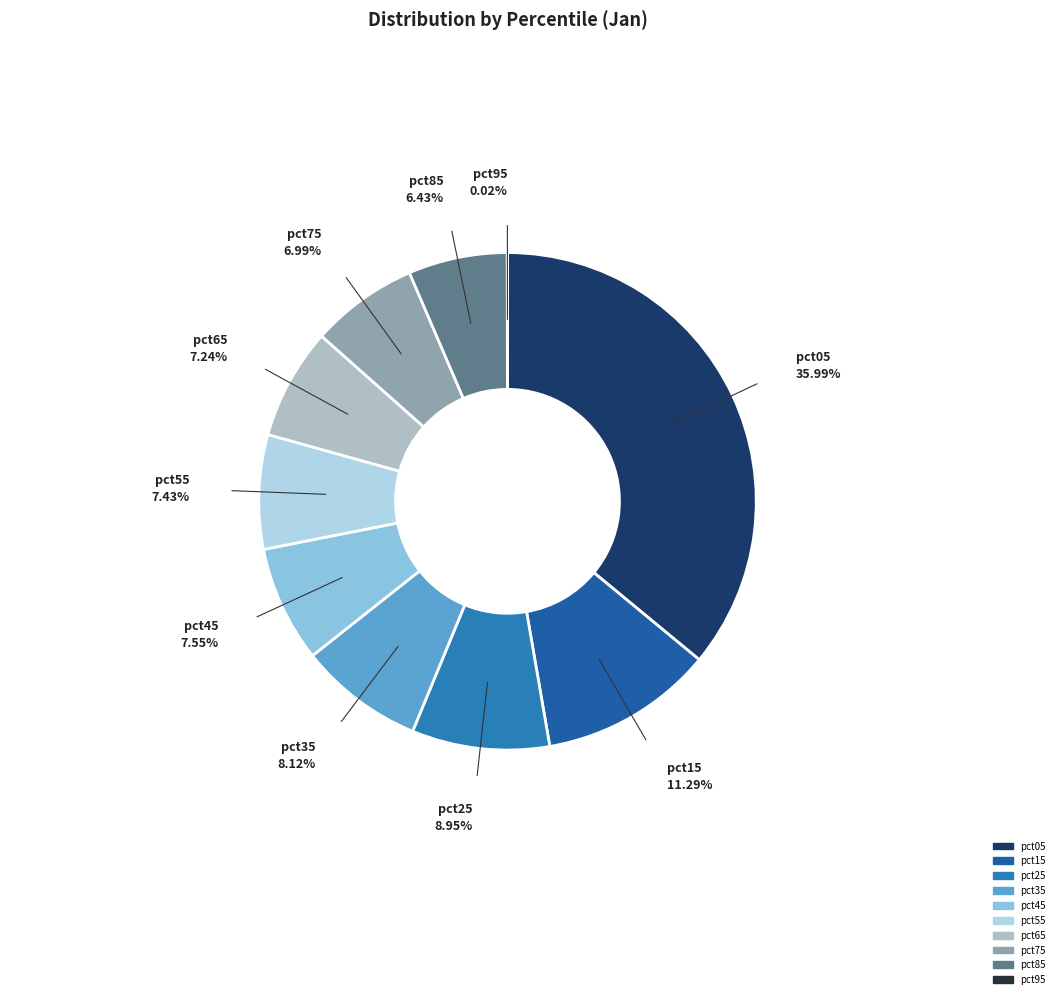

To the nearest percent, what is the average slice percentage?

10%